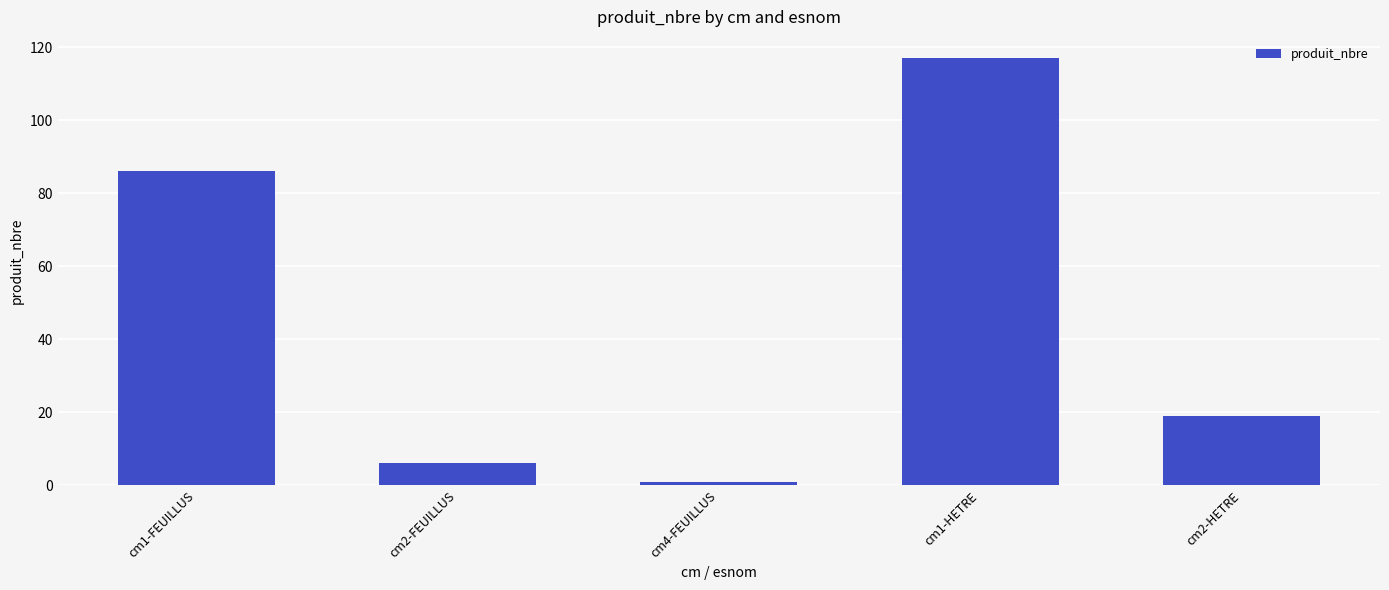

What is the sum of the values at cm2-FEUILLUS and cm1-HETRE?

123